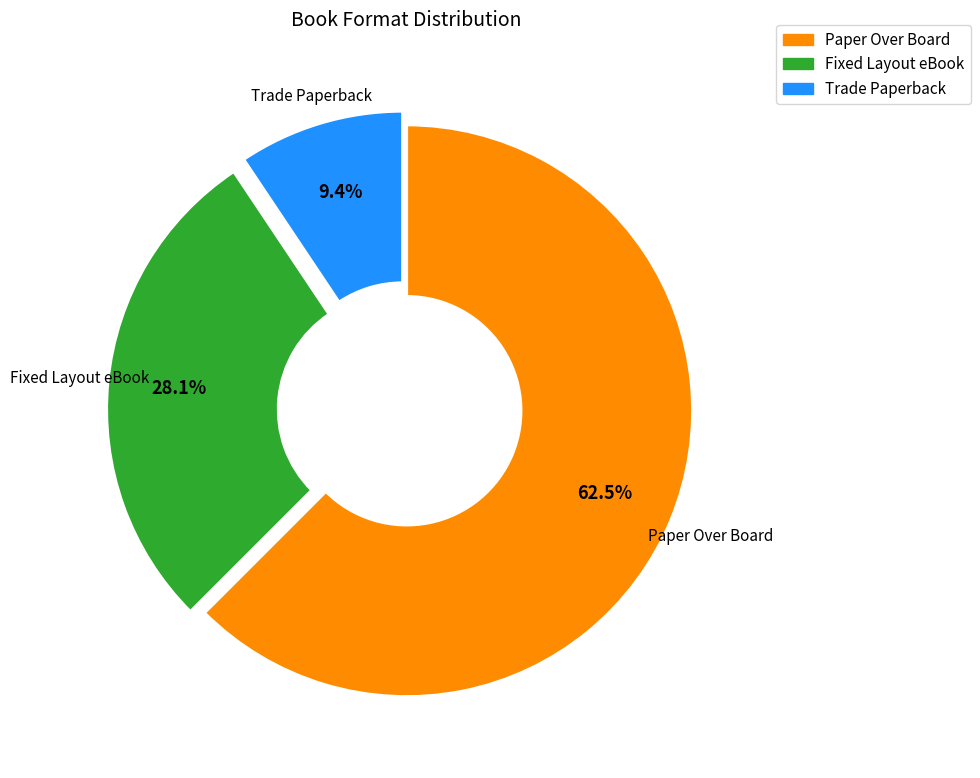

Which slice is the smallest?

Trade Paperback